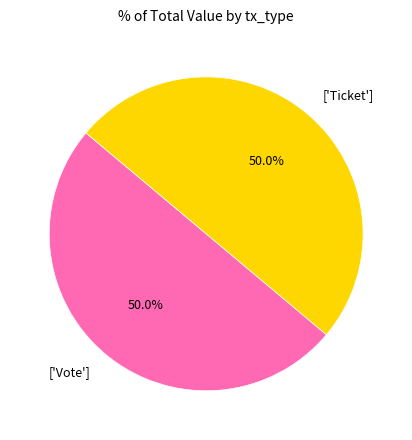

Combined, do ['Ticket'] and ['Vote'] account for over 50%?

Yes